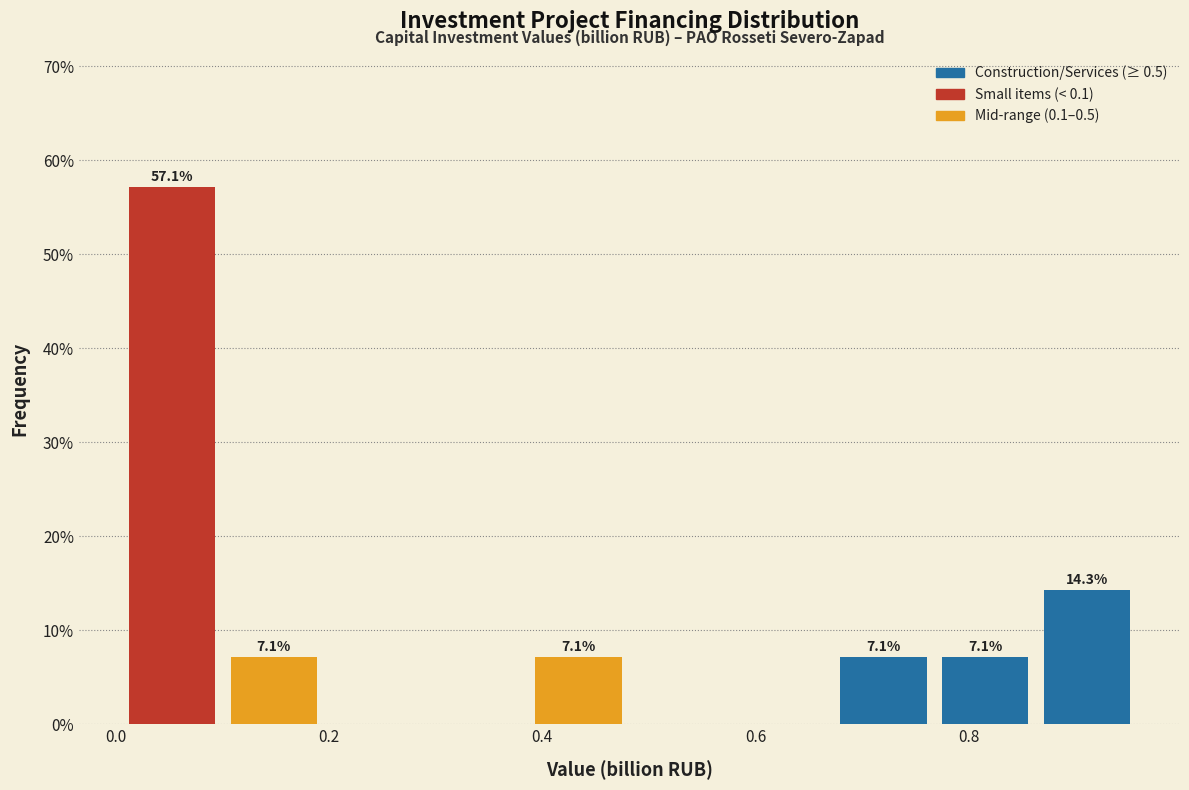

Over which range of the x-axis is the bar tallest?

0.00 to 0.10